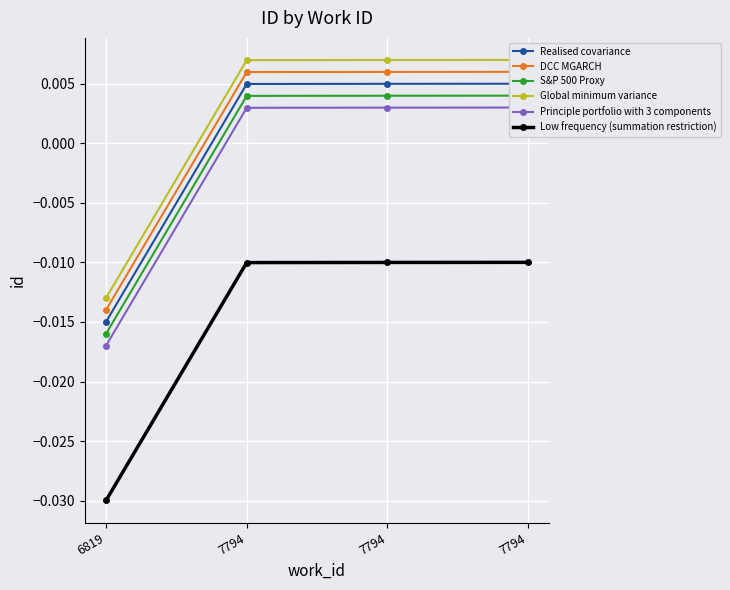

True or false: Low frequency (summation restriction) and Principle portfolio with 3 components intersect in this chart.

False